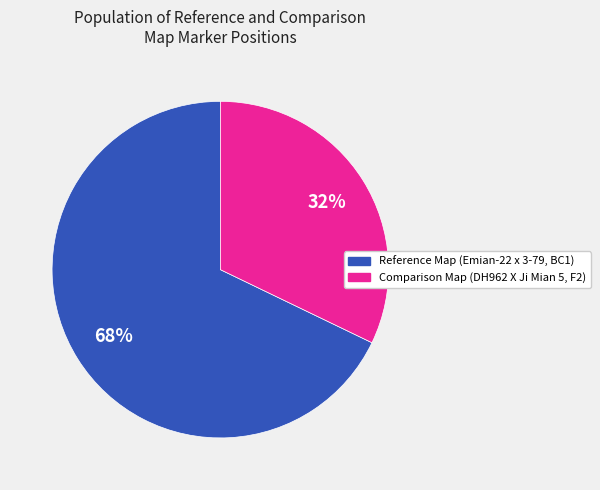

To the nearest percent, what is the average slice percentage?

50%